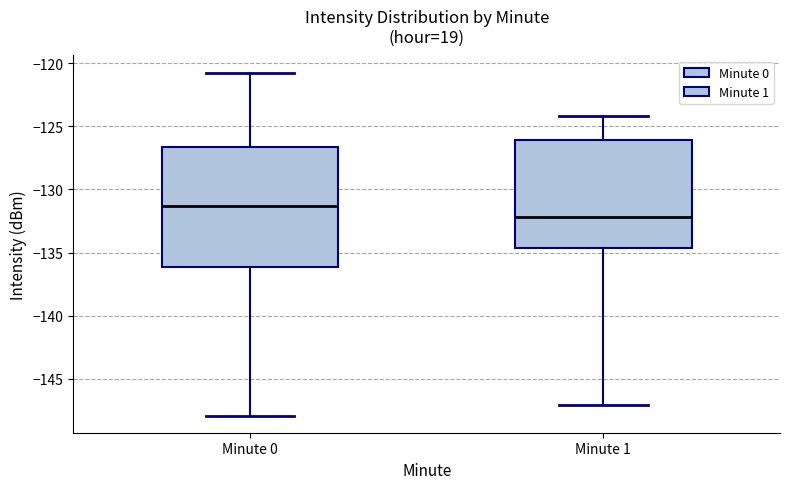

Which box has the highest median line?

Minute 0